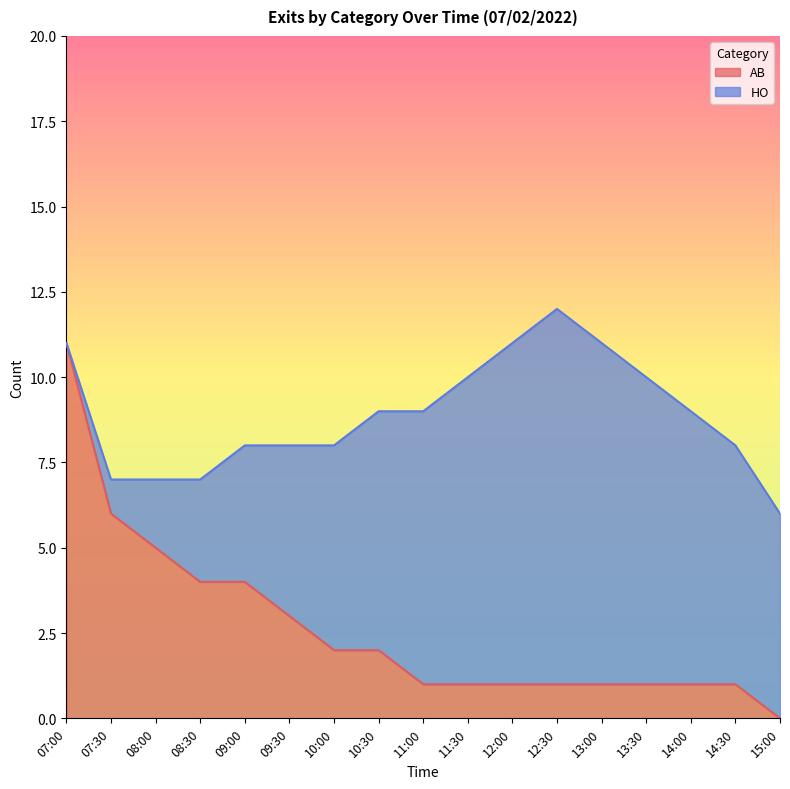

How many data points are less than 1?

1